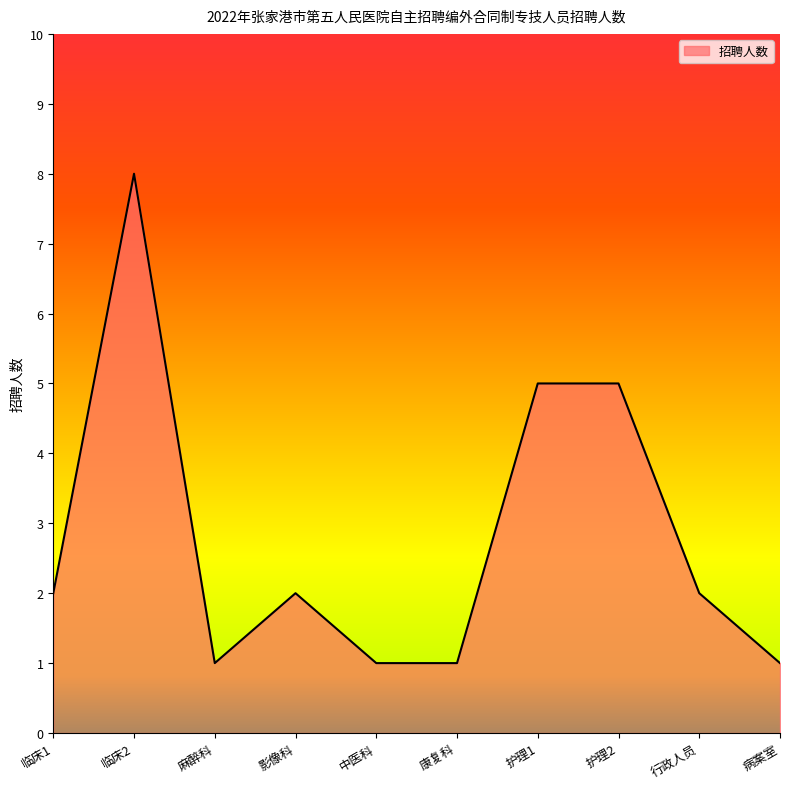

What is the label of the 9th point from the right?

临床2